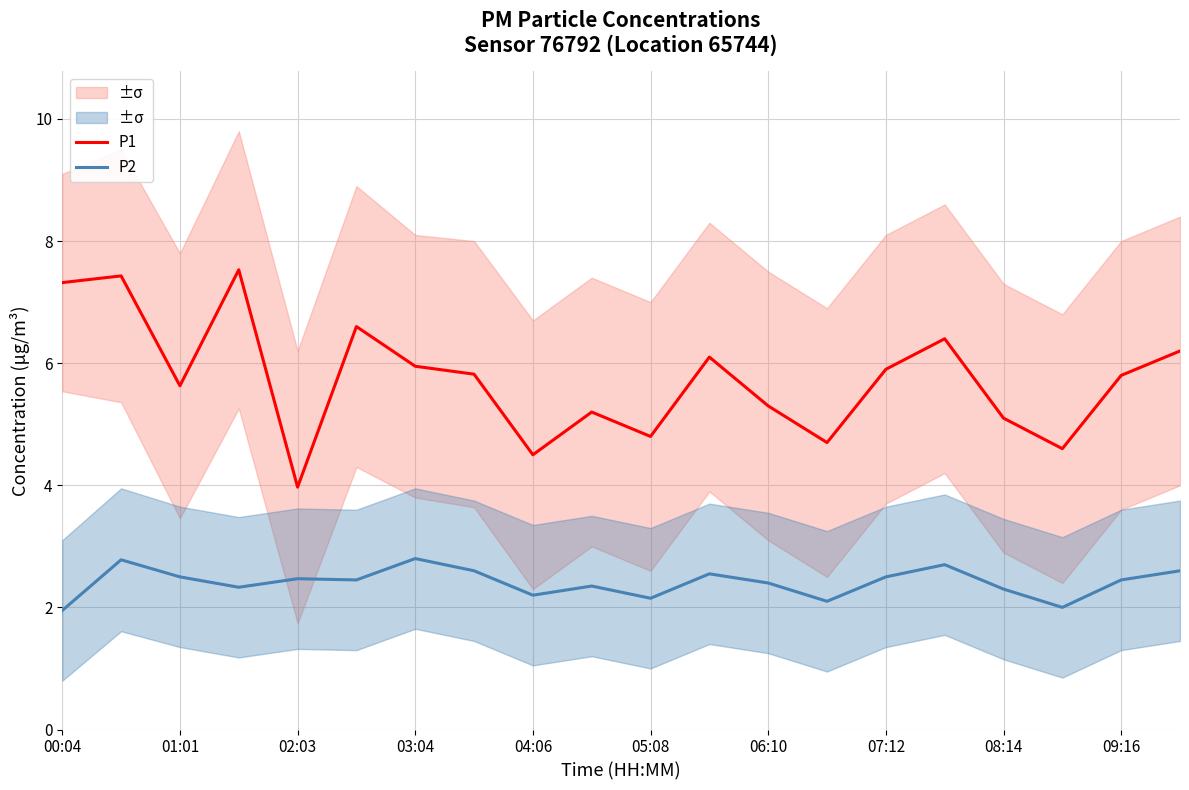

What is the average value of the P2 series?

2.4